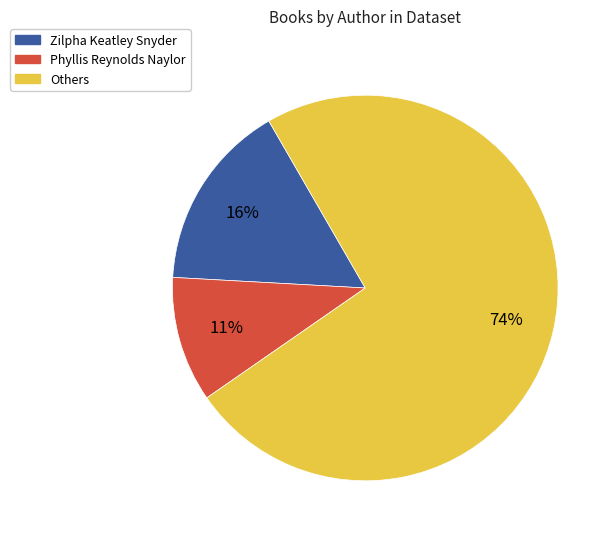

To the nearest percent, what percentage of the pie is Zilpha Keatley Snyder?

16%